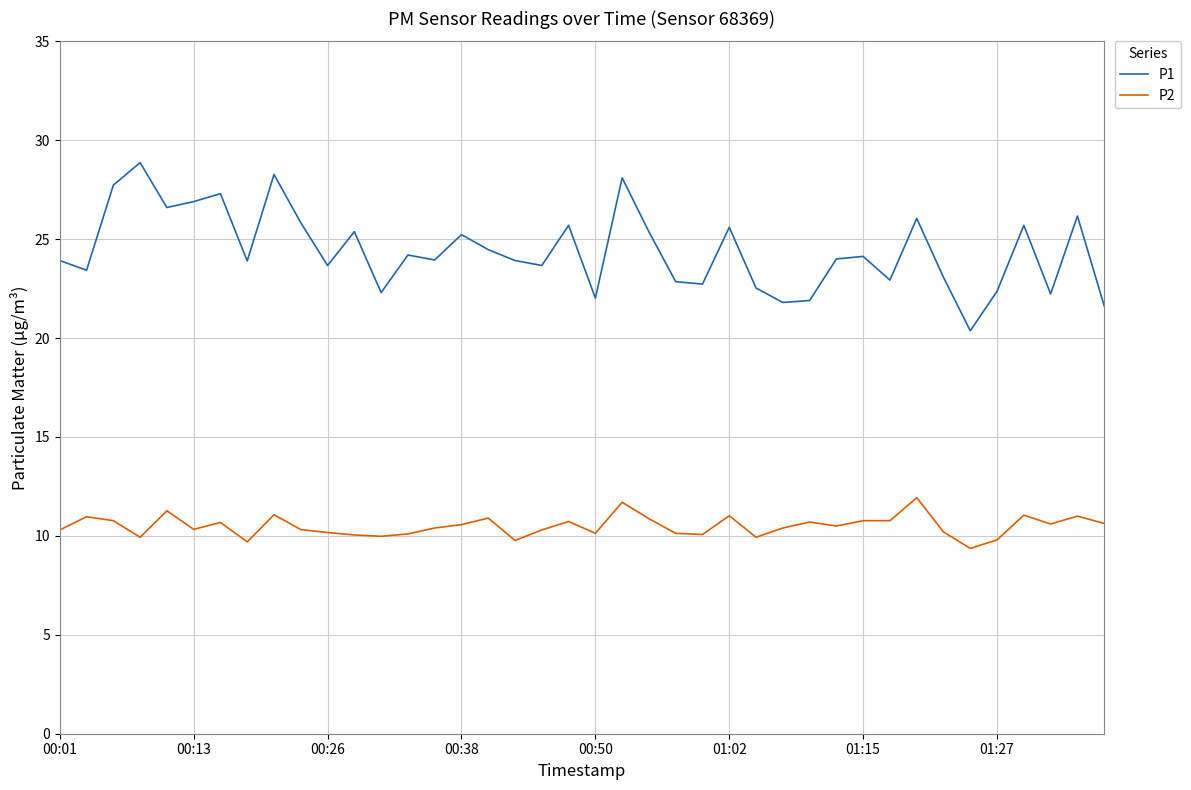

Which series has the widest spread of values?

P1